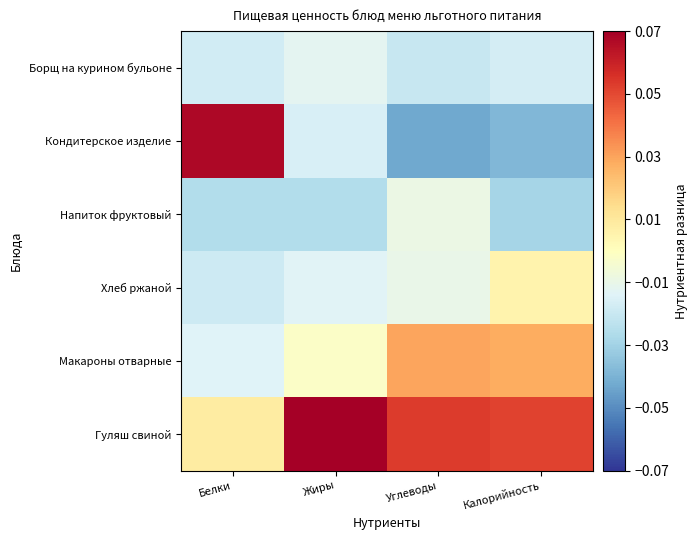

List the series in order of their peak value, lowest first.

Борщ на курином бульоне, Напиток фруктовый, Хлеб ржаной, Макароны отварные, Кондитерское изделие, Гуляш свиной